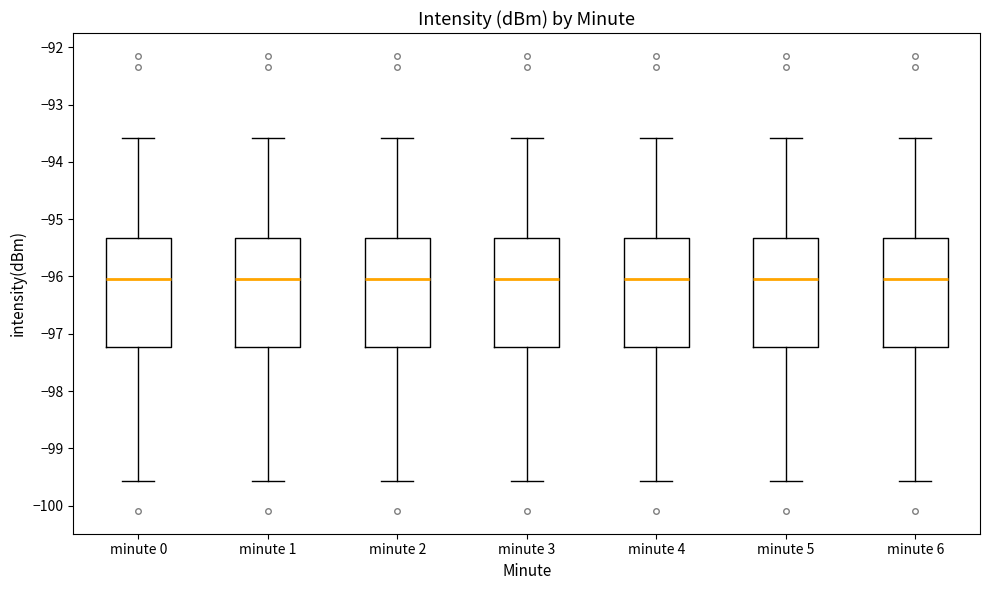

Reading left to right, read every box against the y-axis: the position of its median line, the range the box covers, and the ends of its whiskers. The values are not printed on the chart, so give them approximately, as read against the axis.

minute 0: median -96.0, box -97.2 to -95.3, whiskers -99.6 to -93.6
minute 1: median -96.0, box -97.2 to -95.3, whiskers -99.6 to -93.6
minute 2: median -96.0, box -97.2 to -95.3, whiskers -99.6 to -93.6
minute 3: median -96.0, box -97.2 to -95.3, whiskers -99.6 to -93.6
minute 4: median -96.0, box -97.2 to -95.3, whiskers -99.6 to -93.6
minute 5: median -96.0, box -97.2 to -95.3, whiskers -99.6 to -93.6
minute 6: median -96.0, box -97.2 to -95.3, whiskers -99.6 to -93.6